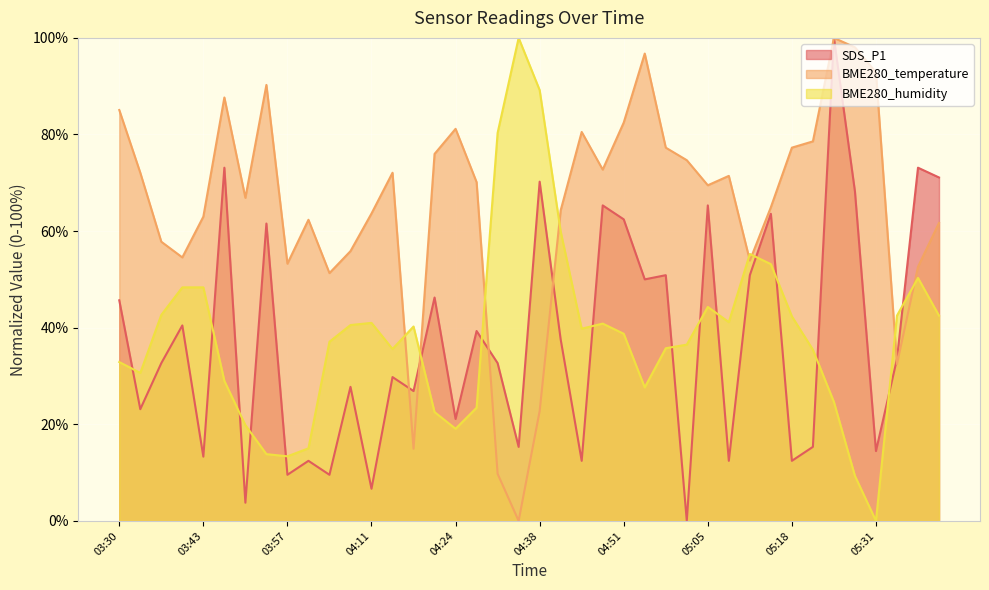

At how many categories does at least one series exceed 71?

24